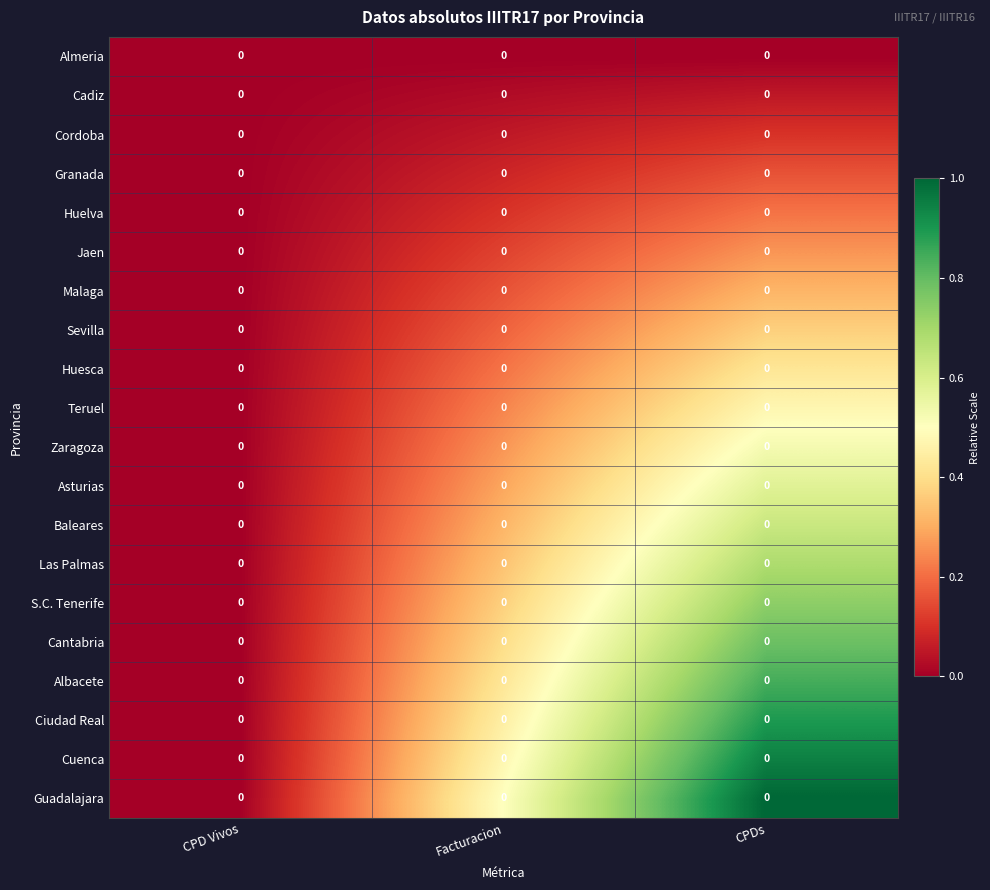

What is the approximate value of Baleares at Facturacion?

0.3